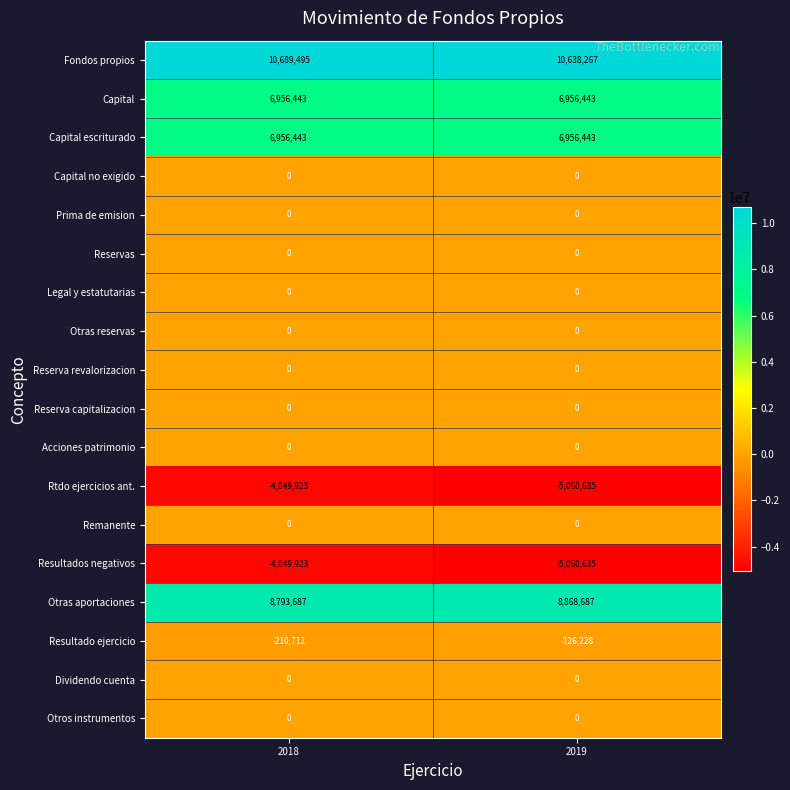

At which category is the sum across all series the highest?

2018